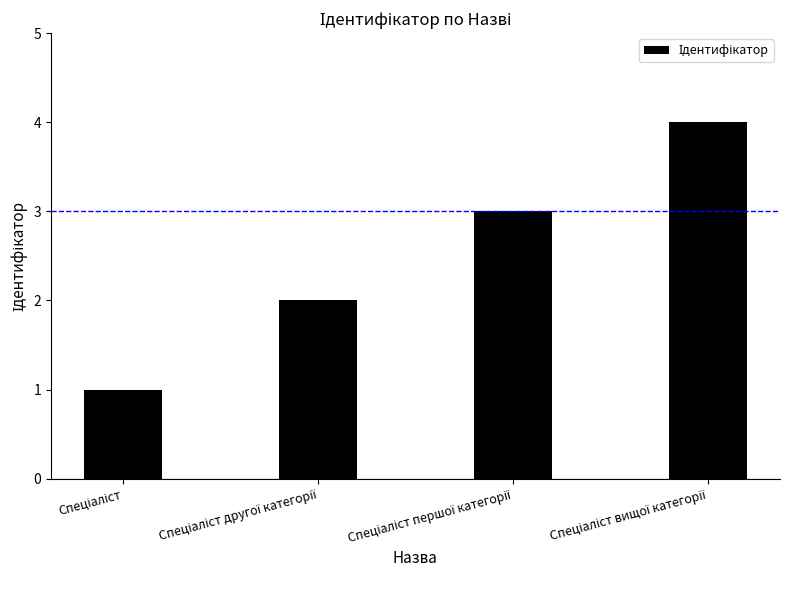

What is the sum of all values?

10